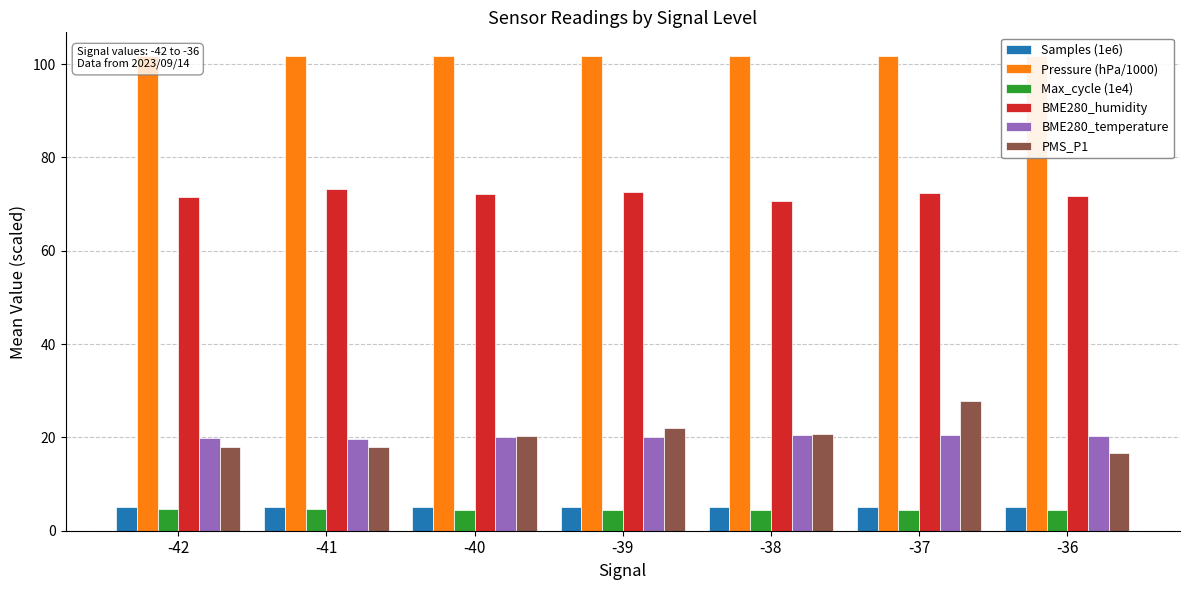

Is it true that PMS_P1 equals 7.5 at -38?

False